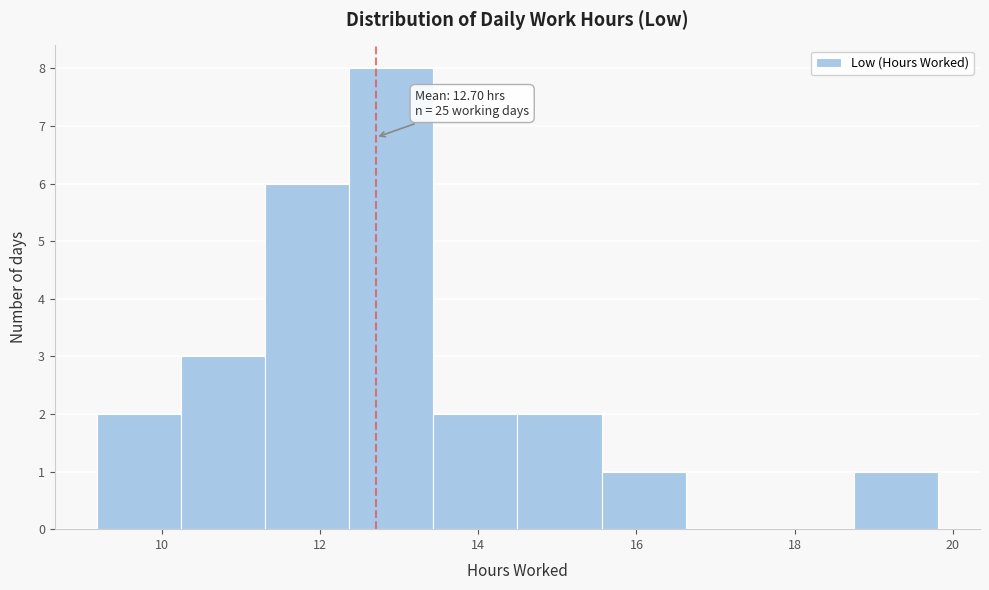

Over which range of the x-axis is the bar tallest?

12.4 to 13.4